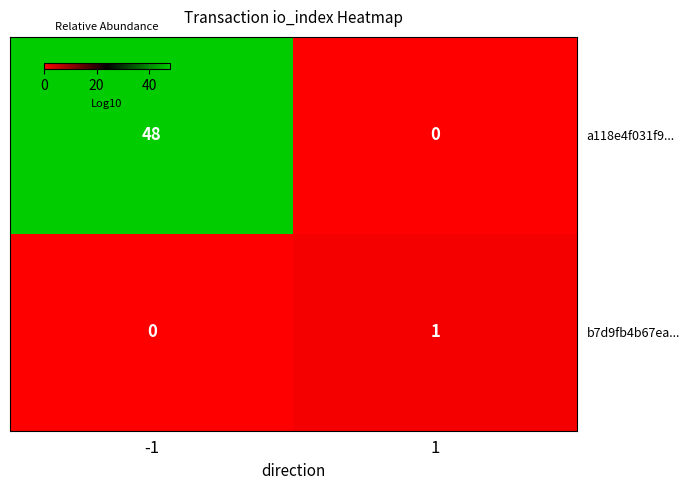

Reading left to right, list all the values displayed in this chart.

a118e4f031f9...: -1=48	1=0
b7d9fb4b67ea...: -1=0	1=1